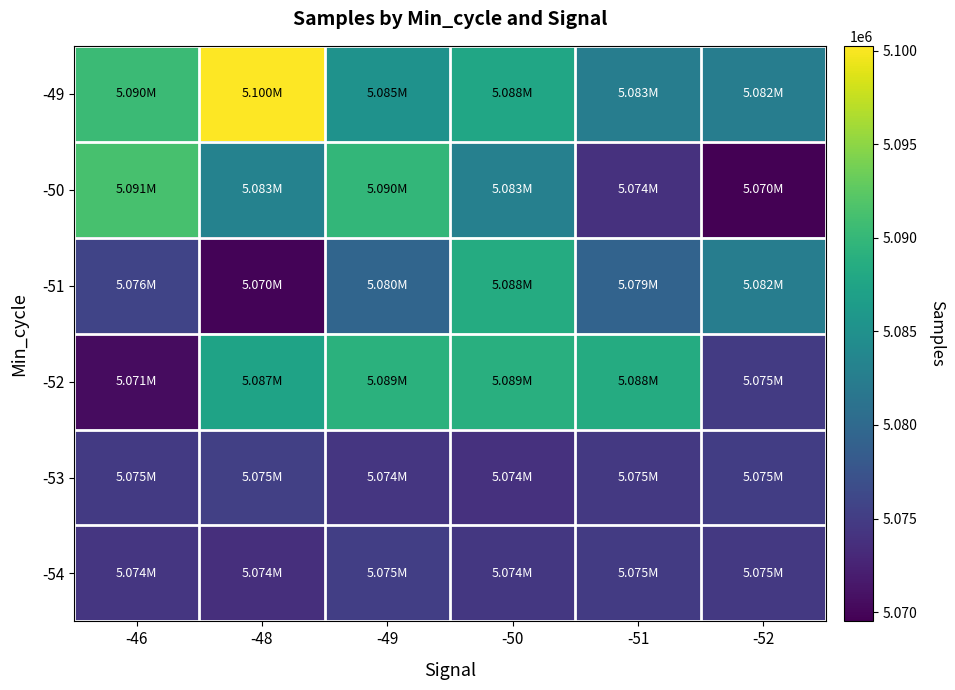

Which category has the lowest value across all series?

-52